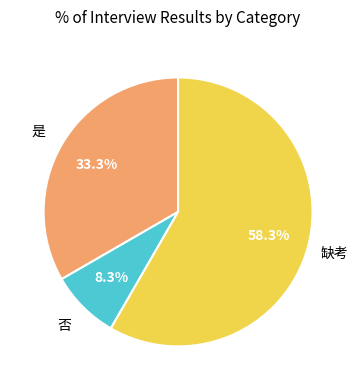

How many segments does this pie chart have?

3